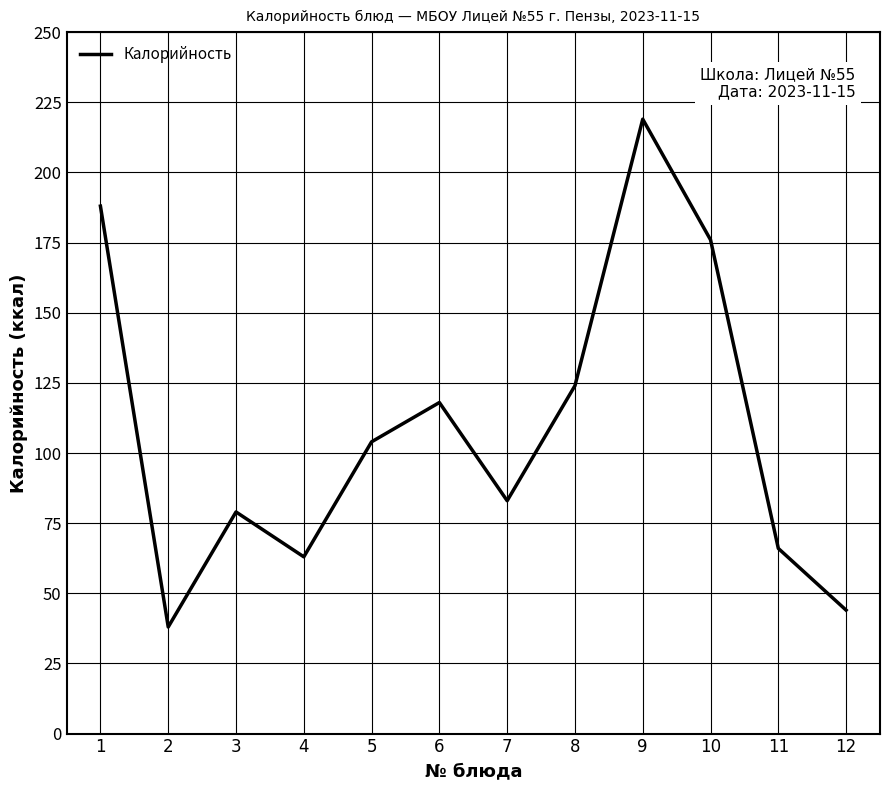

List the labels in order of value, largest first.

9, 1, 10, 8, 6, 5, 7, 3, 11, 4, 12, 2